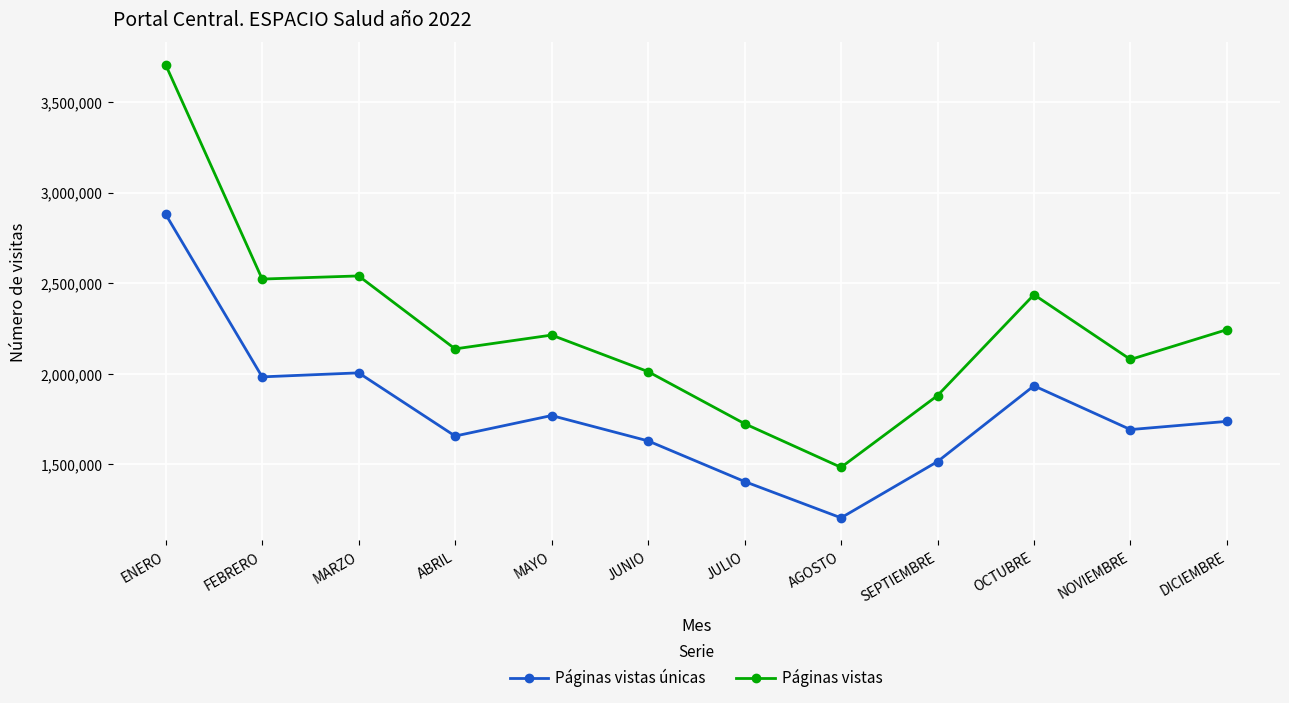

True or false: Páginas vistas and Páginas vistas únicas intersect in this chart.

False